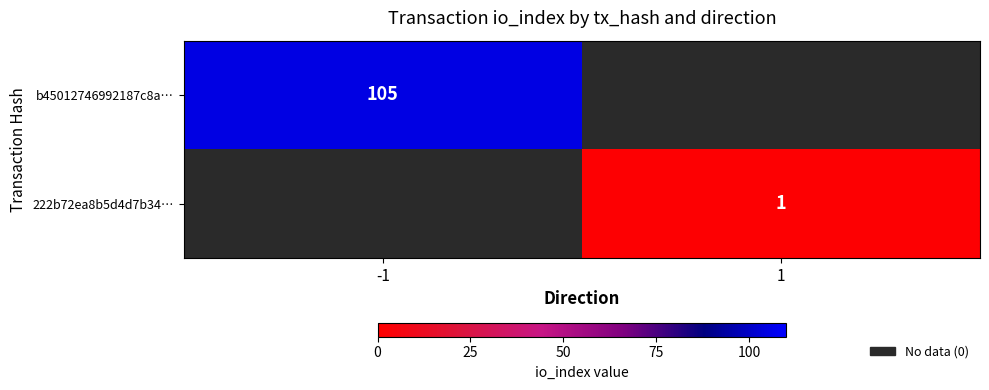

Is it true that b45012746992187c8a… equals 40 at -1?

False